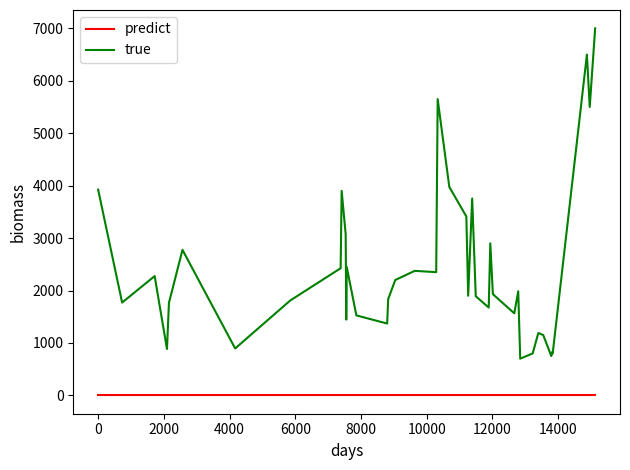

How many lines are shown in the chart?

2